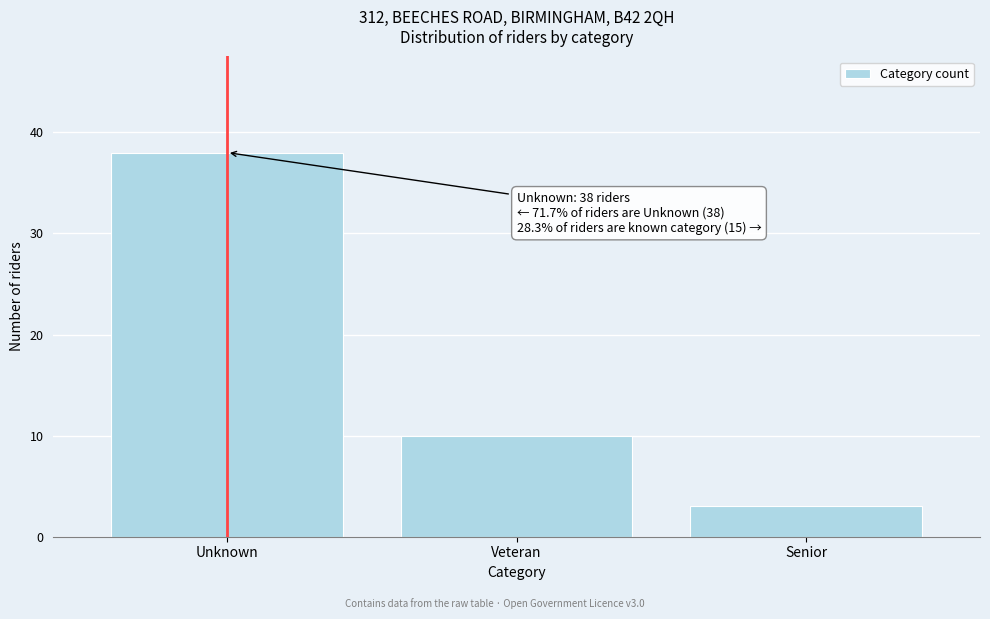

Reading left to right, transcribe all the data shown in this chart.

Unknown=38	Veteran=10	Senior=3